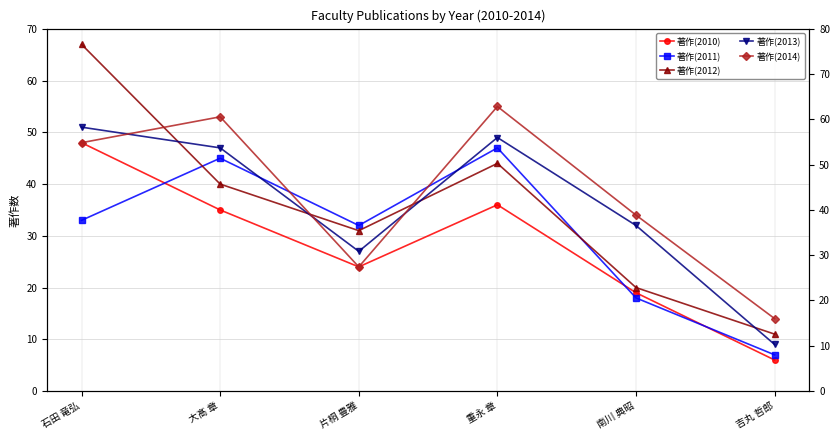

Is this an area chart (filled region under the line)?

No